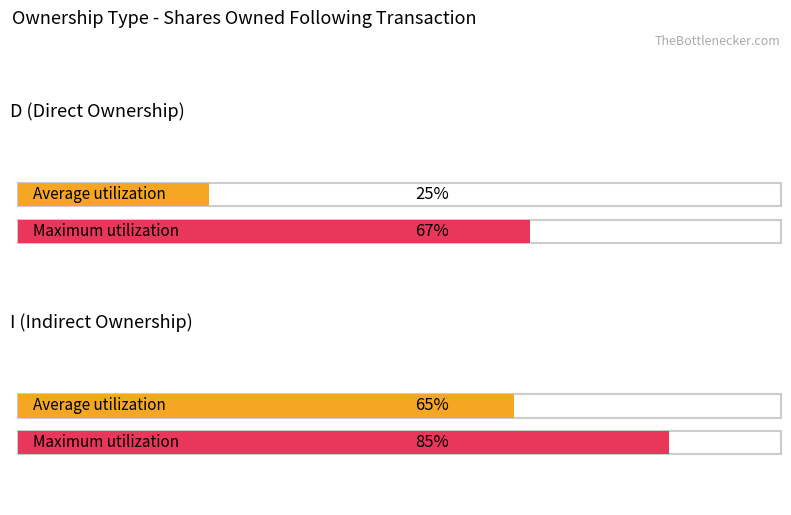

What is the label of the 2nd bar from the right?

D